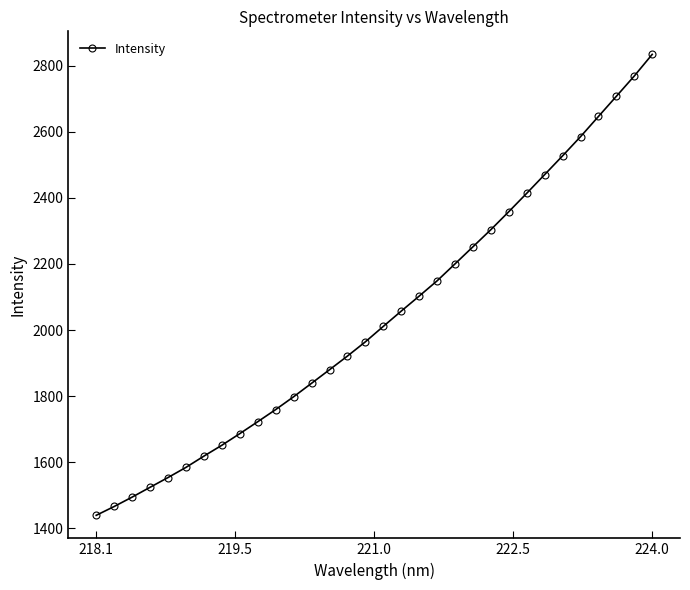

What is the smallest value displayed?

1439.6